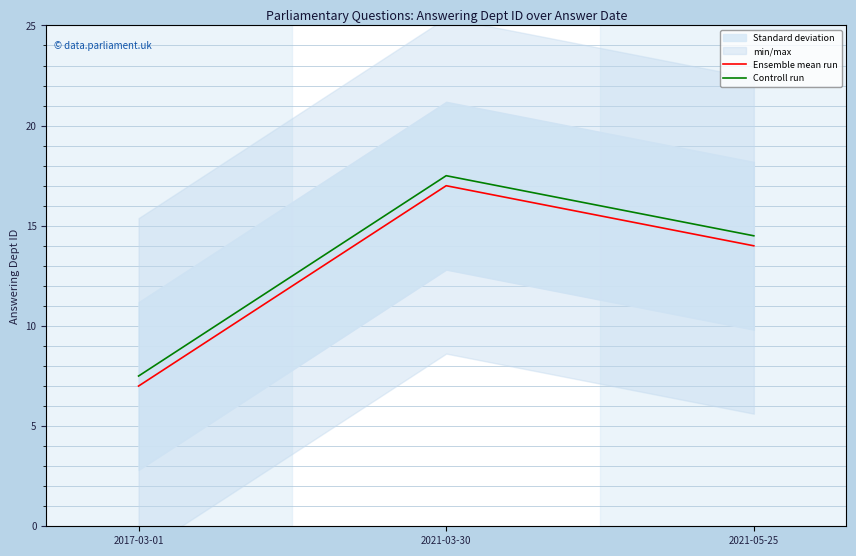

What is the sum of all Ensemble mean run values?

38.0